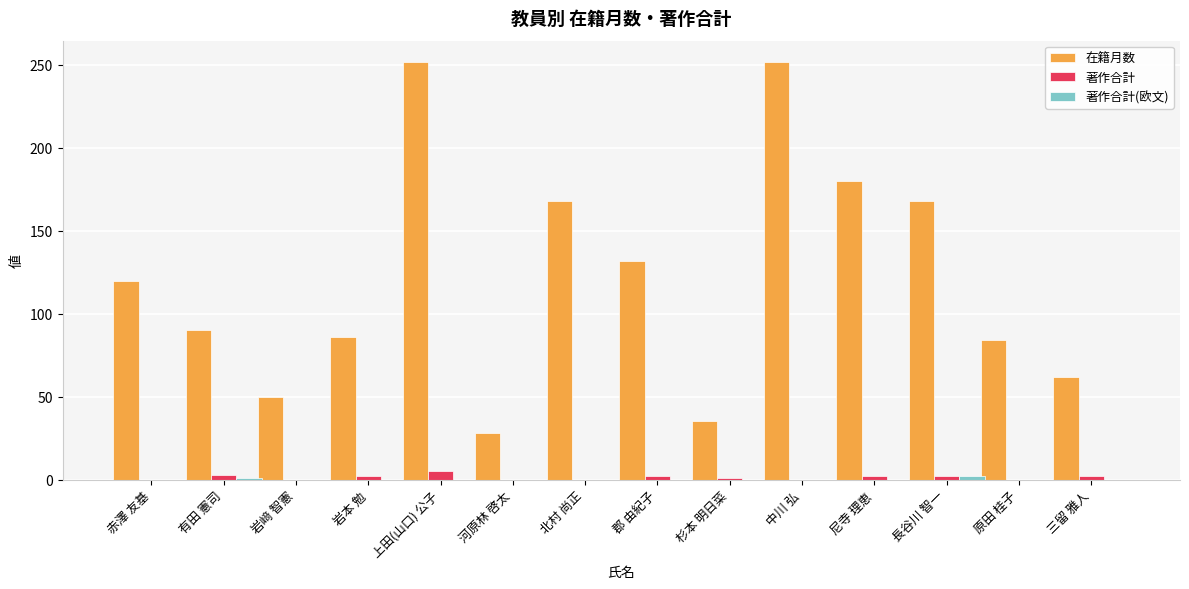

What is the sum of all 在籍月数 values?

1707